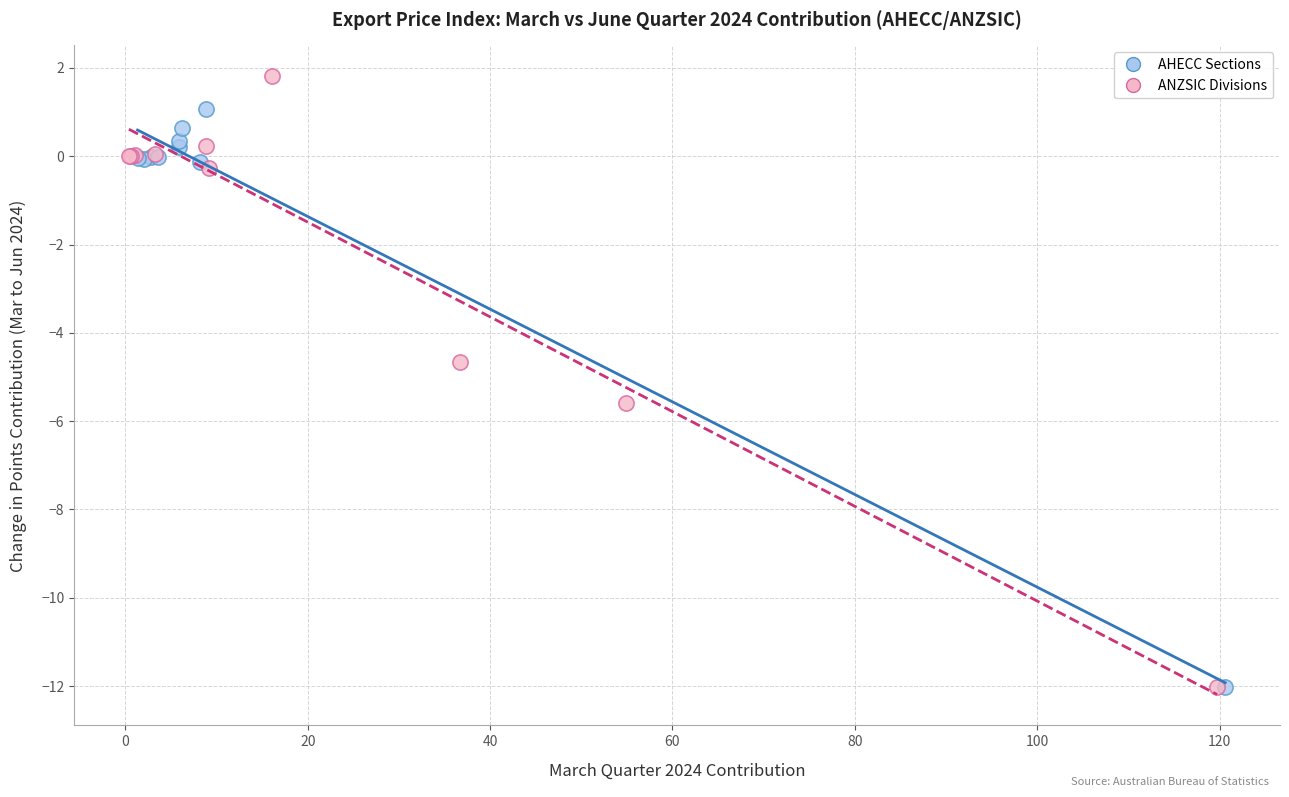

Which series reaches the maximum Y coordinate?

ANZSIC Divisions